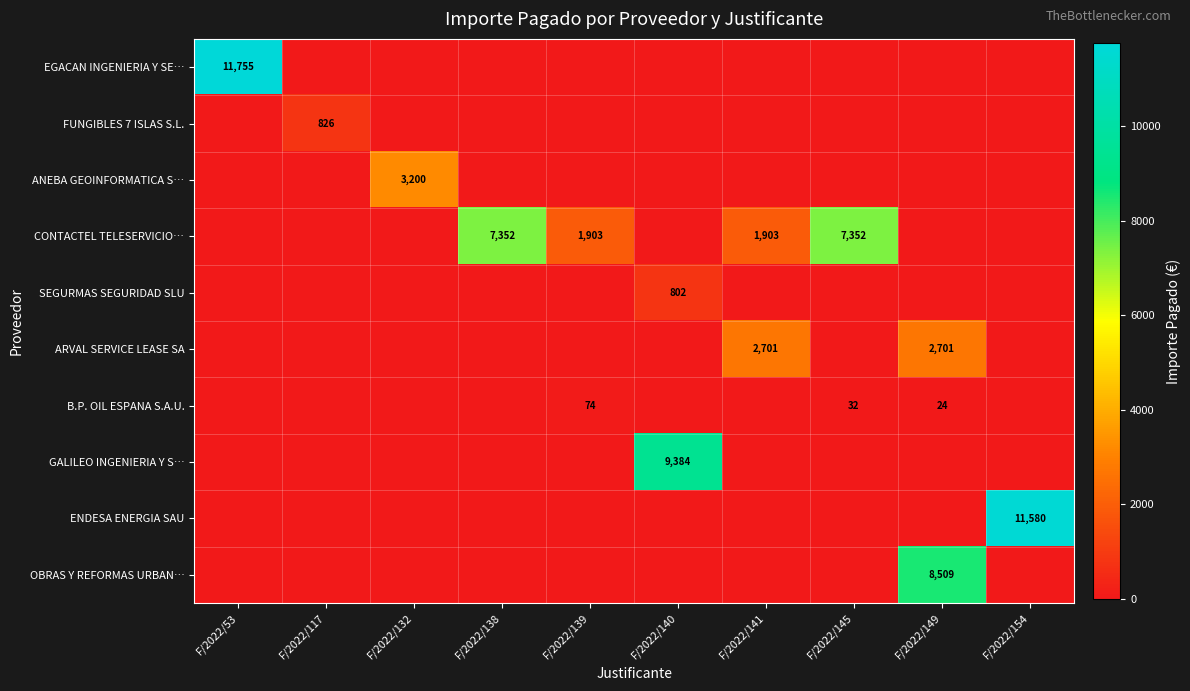

Is it true that B.P. OIL ESPANA S.A.U. equals 28 at F/2022/139?

False